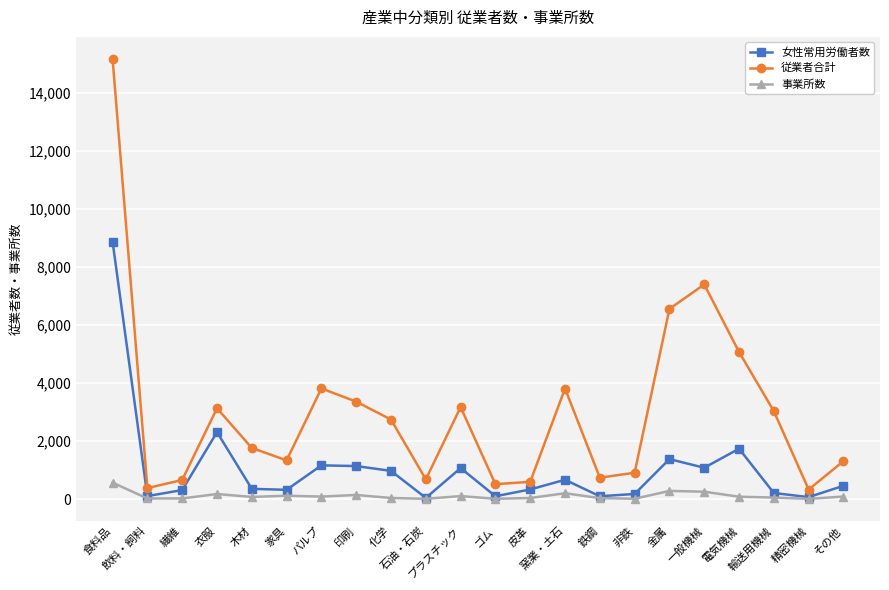

True or false: 事業所数 and 従業者合計 intersect in this chart.

False